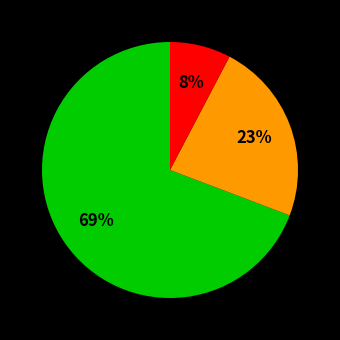

Is there any slice that represents more than half of the pie?

Yes